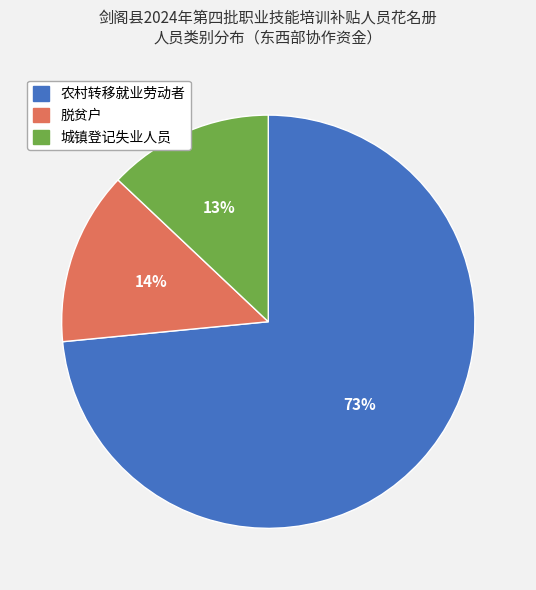

To the nearest percent, what is the difference between the largest and smallest slice percentages?

60%